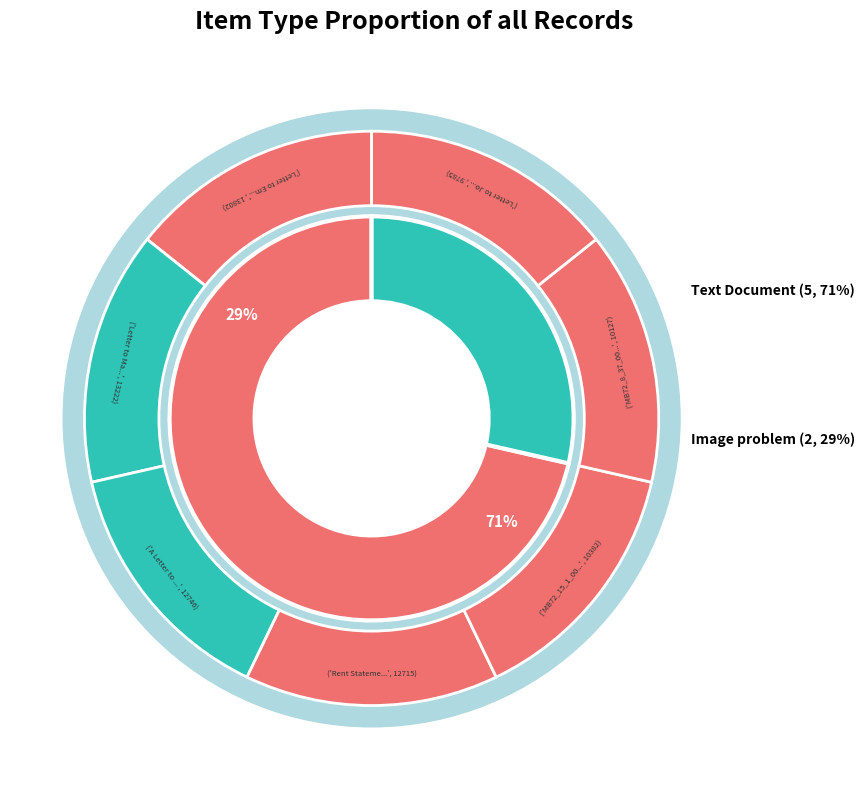

What is the change in value from MB72_15_1_001.jpg to A Letter to Martha Berry from Grady Hamrick?

+2364